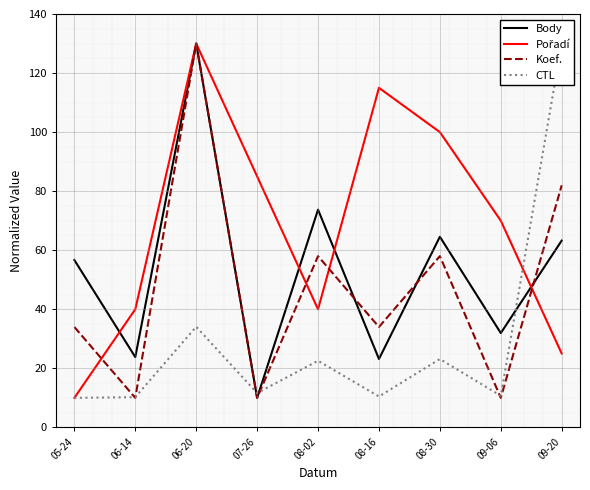

Which series has the largest total across all categories?

Pořadí